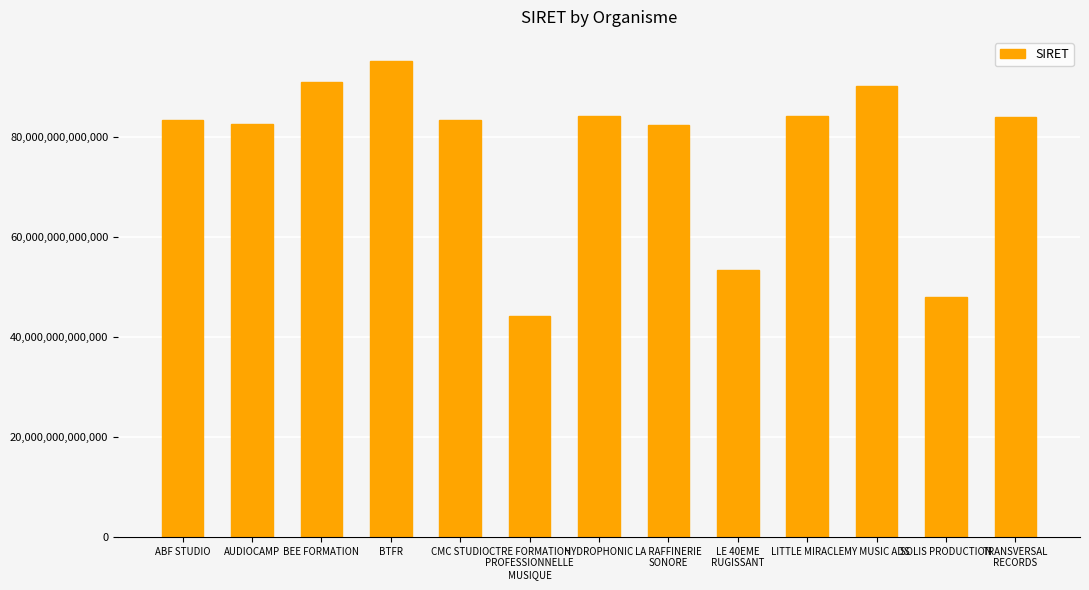

Is it true that the value at HYDROPHONIC is 84140680400010?

True